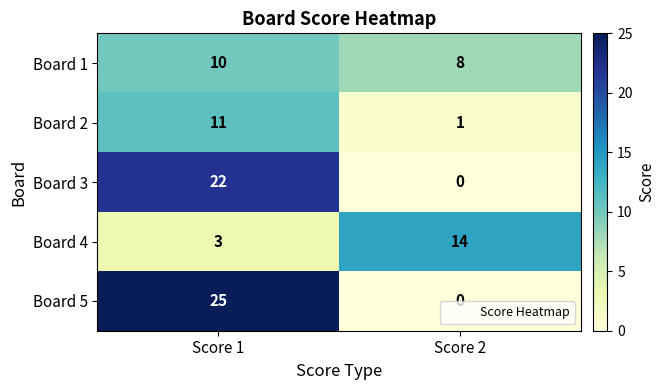

Reading left to right, what are all the values shown in this chart?

Board 1: 10	8
Board 2: 11	1
Board 3: 22	0
Board 4: 3	14
Board 5: 25	0